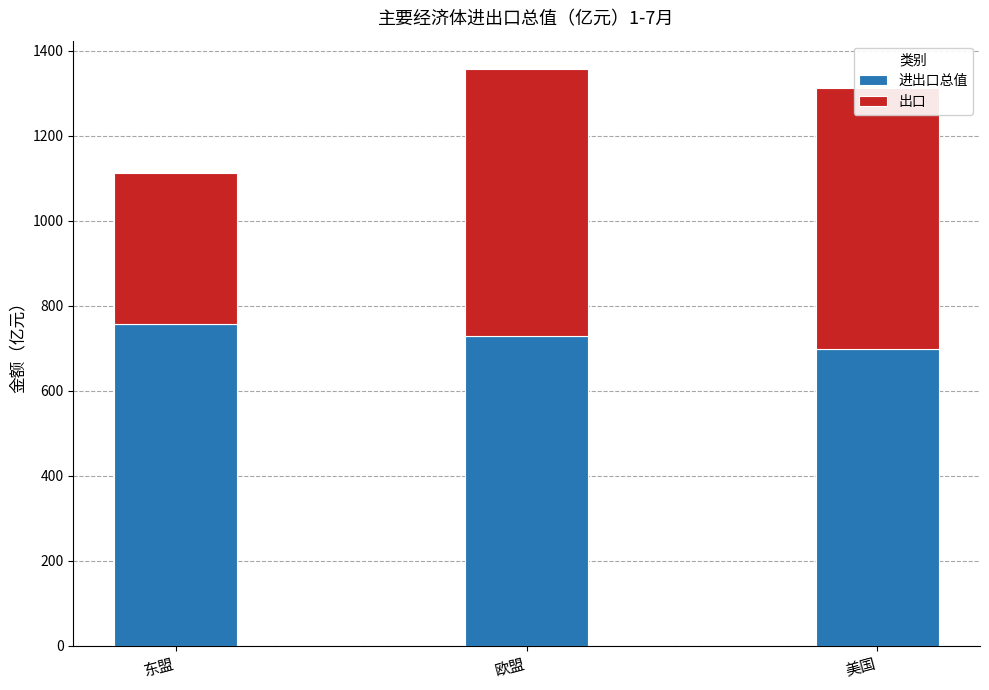

List the series in order of their peak value, highest first.

进出口总值, 出口